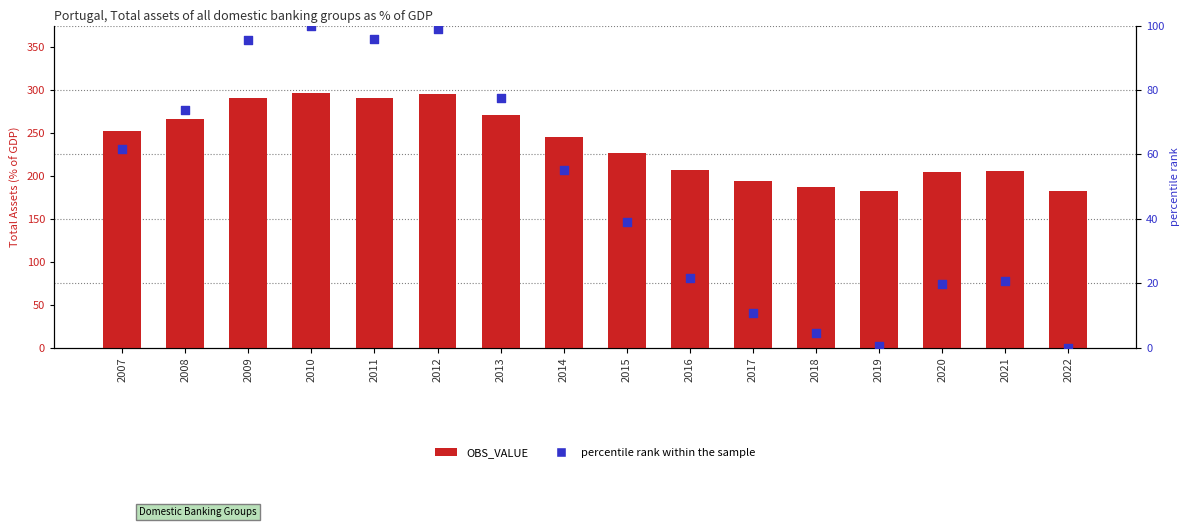

Which series reaches the minimum Y coordinate?

percentile rank within the sample